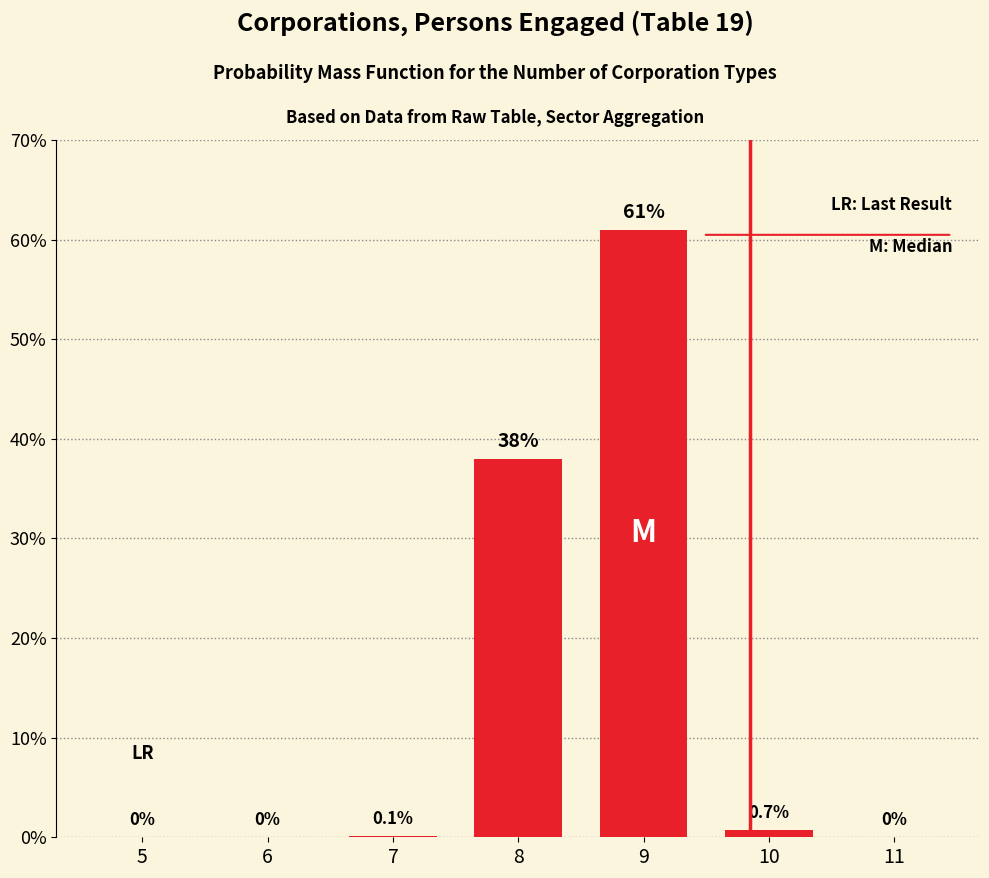

Reading left to right, list all the values displayed in this chart.

5=0.0	6=0.0	7=0.1	8=38.0	9=61.0	10=0.7	11=0.0